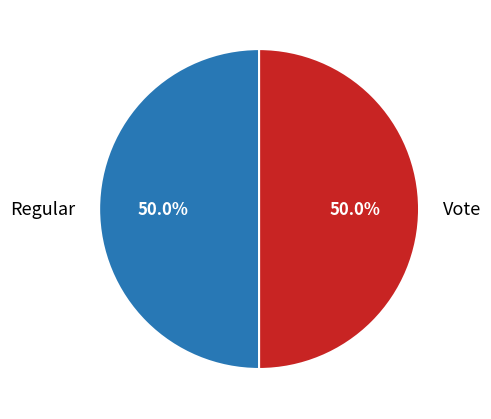

True or false: Regular accounts for 10% of the total.

False